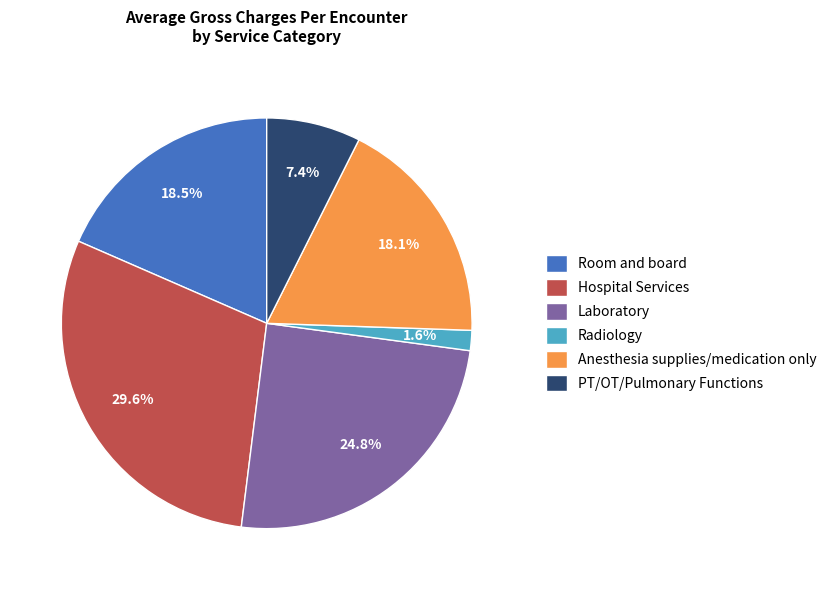

To the nearest percent, what portion does Hospital Services represent?

30%